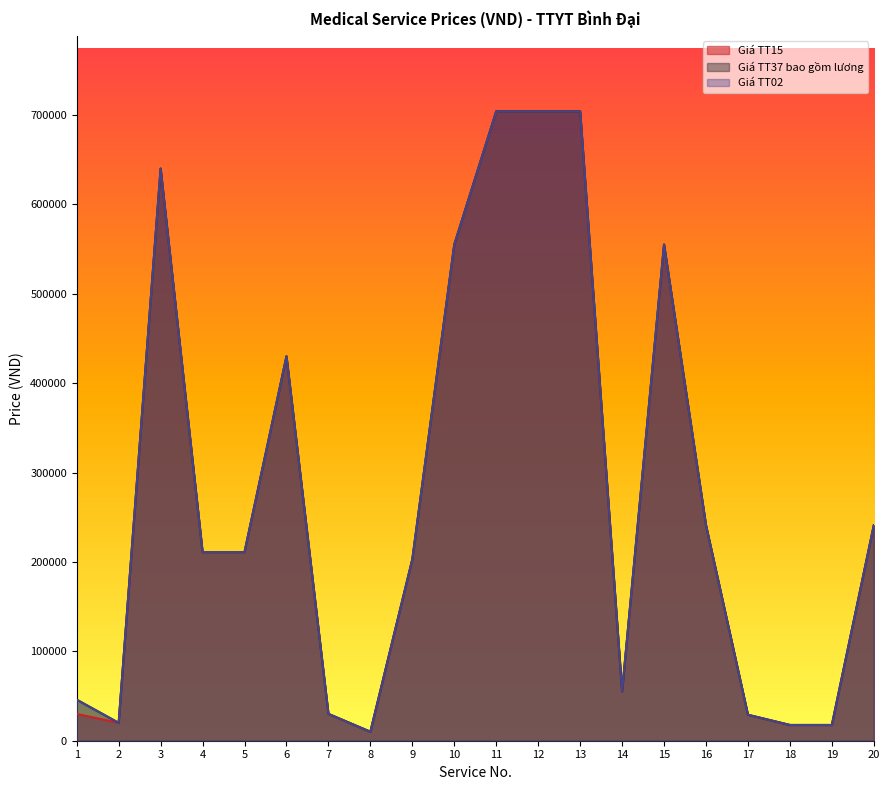

How many interior local valleys does the Giá TT15 series have?

3